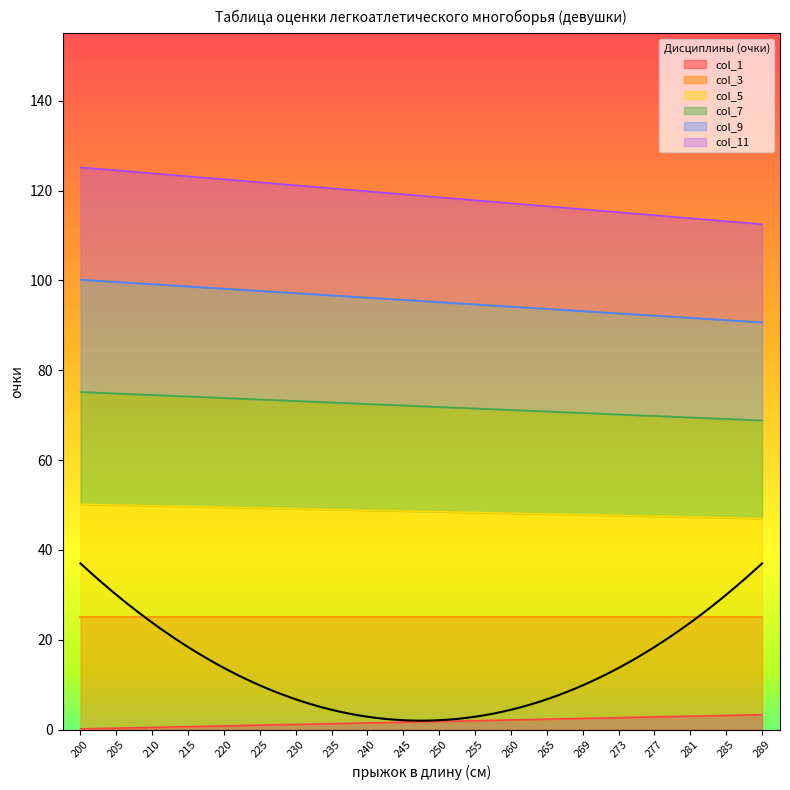

At how many categories does at least one series exceed 69?

20